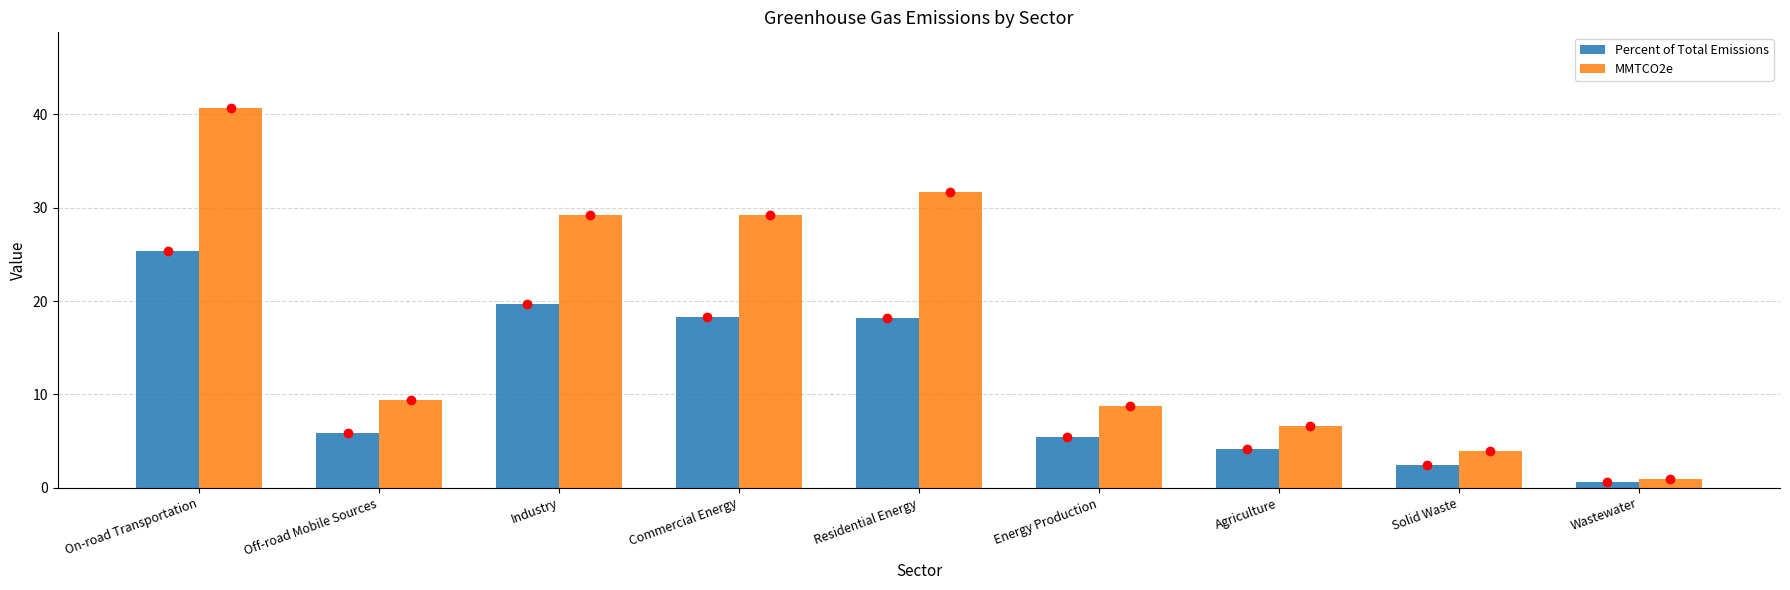

What is the total value across all series at Energy Production?

14.1